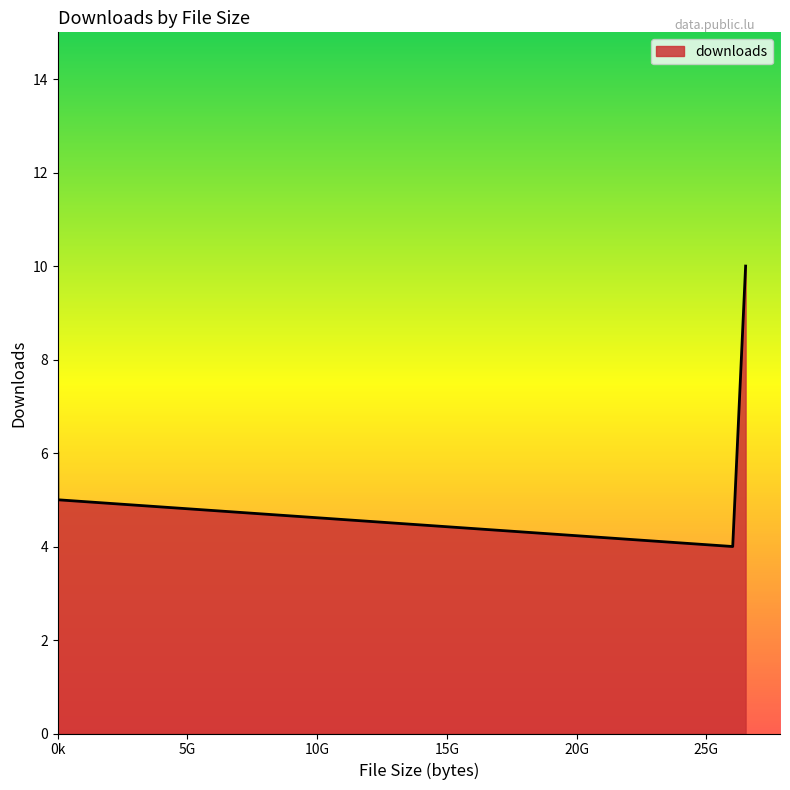

What is the smallest value displayed?

4